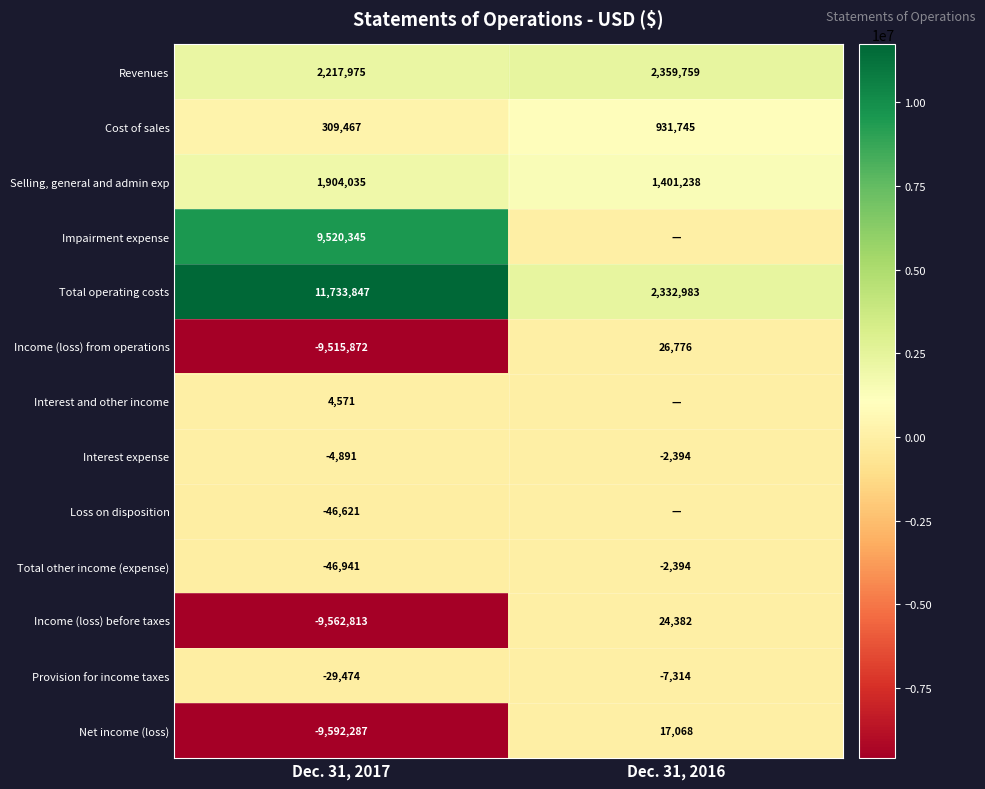

List the labels in order of Provision for income taxes value, largest first.

Dec. 31, 2016, Dec. 31, 2017